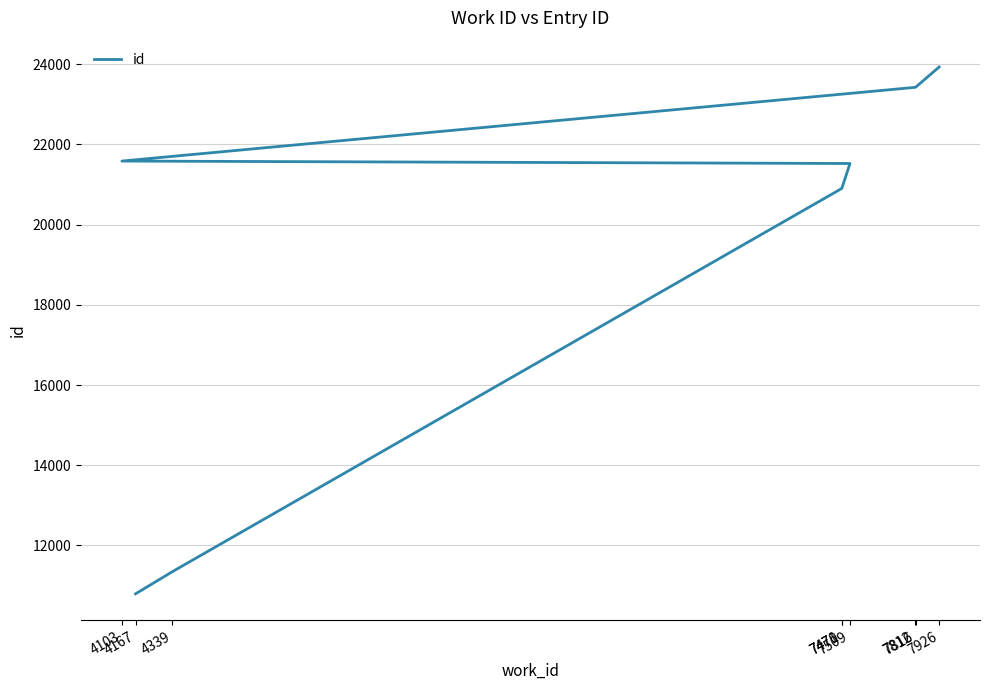

What is the difference between the values at 7816 and 4167?

12631